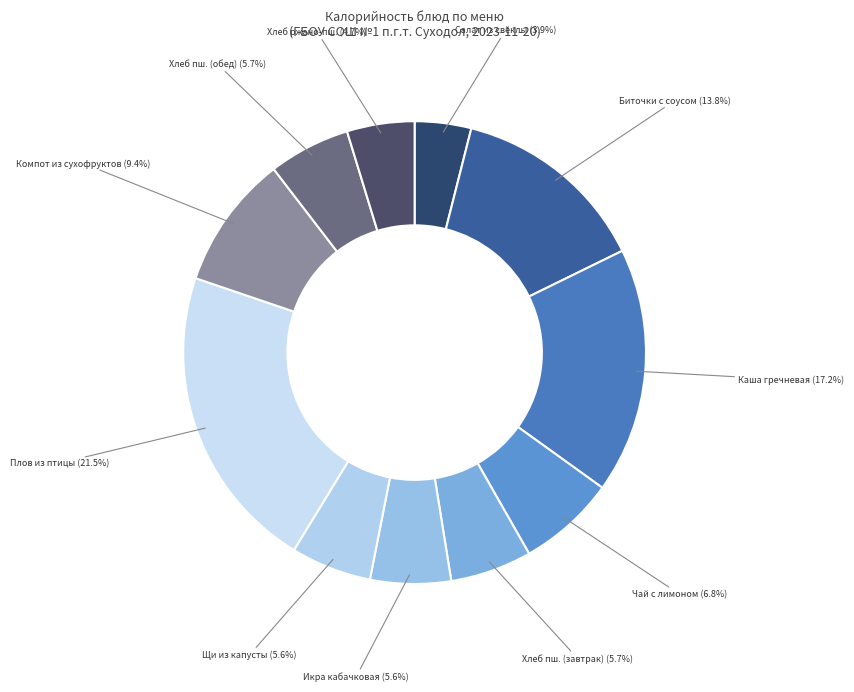

What is the smallest slice in the pie chart?

Салат из свёклы отварной